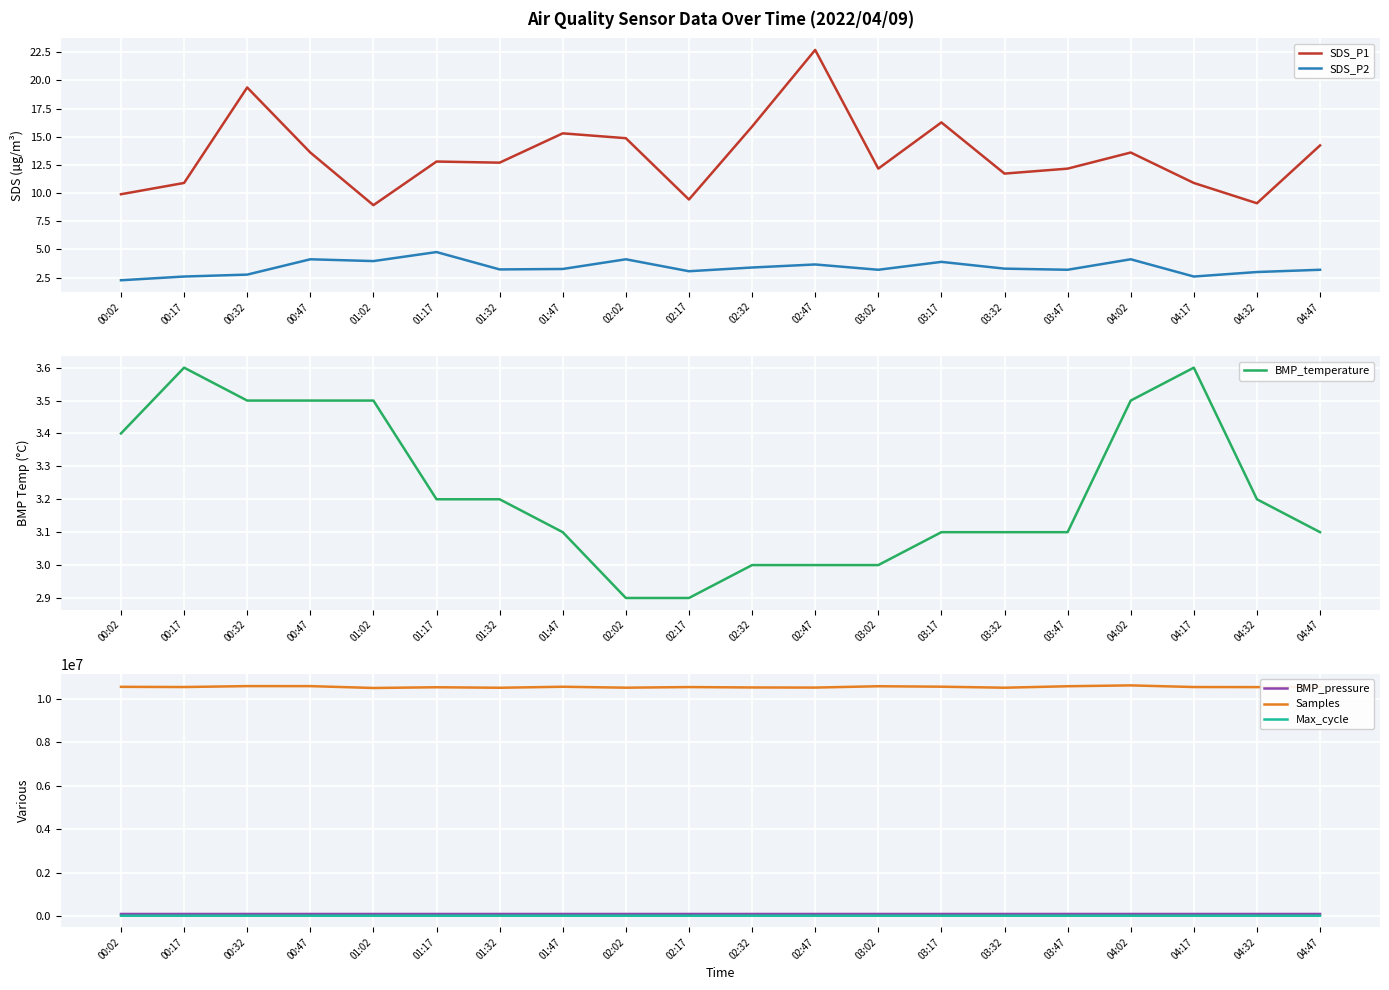

What is the value of the BMP_temperature point at the 17th from the left?

3.5